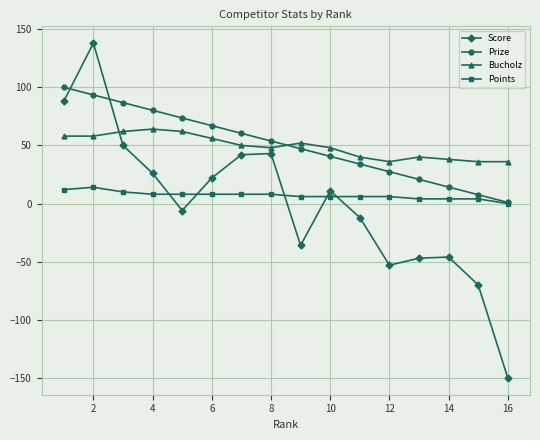

Which series has the widest spread of values?

Score